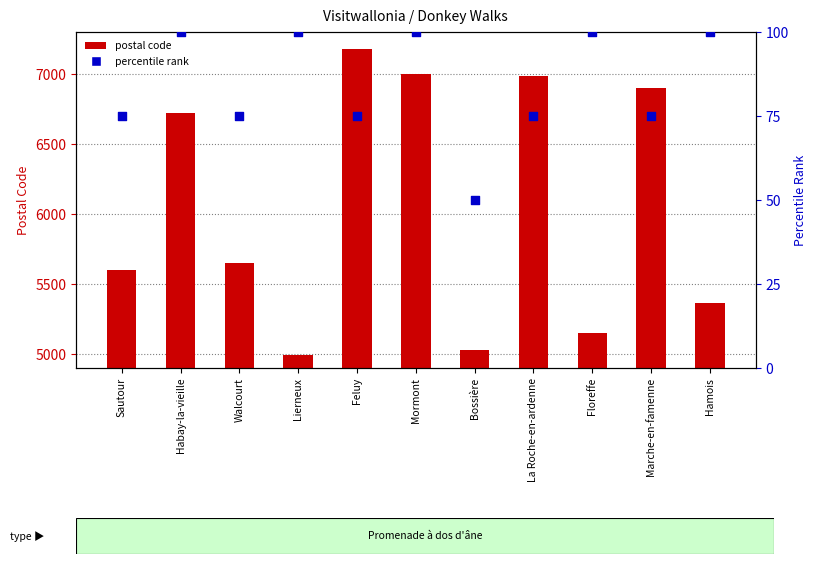

Is the value of postal code at Hamois greater than the value of percentile rank at Lierneux?

Yes